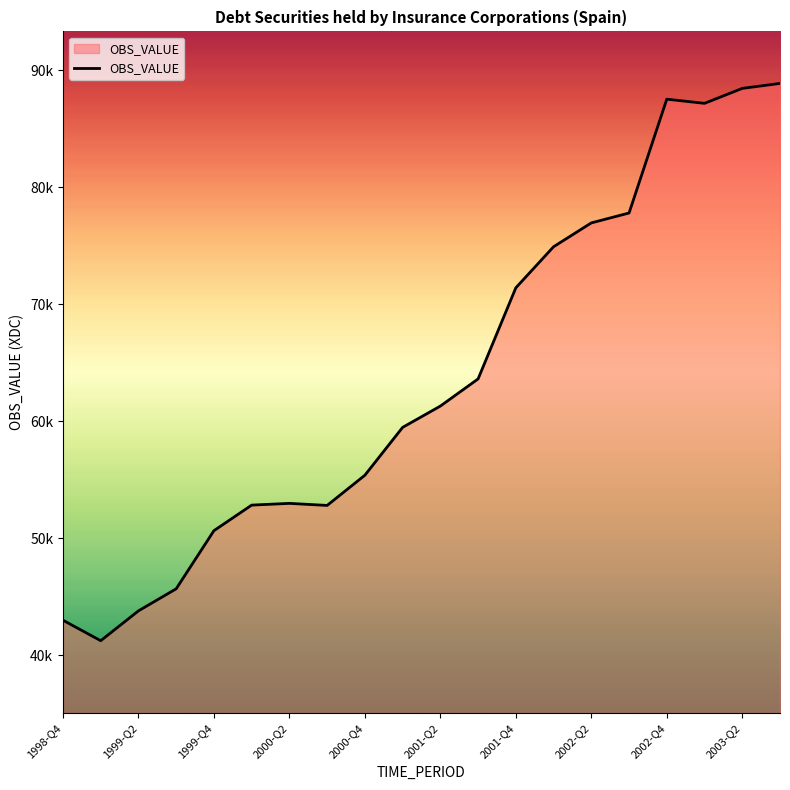

At which label is the value closest to 65066?

11